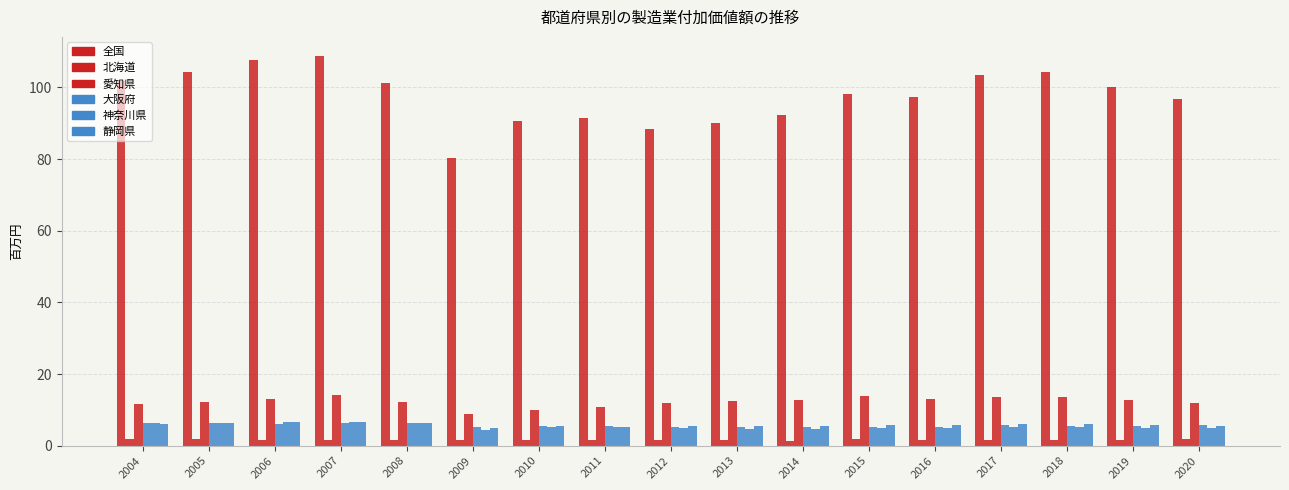

What is the spread (max minus min) of values at 2009?

78.8